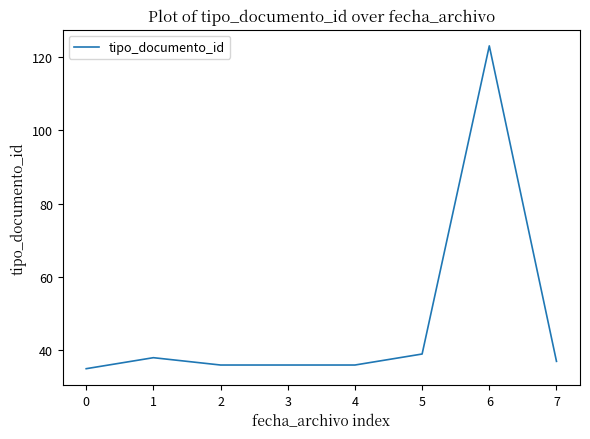

True or false: there are more than 1 points higher than both neighbors.

True